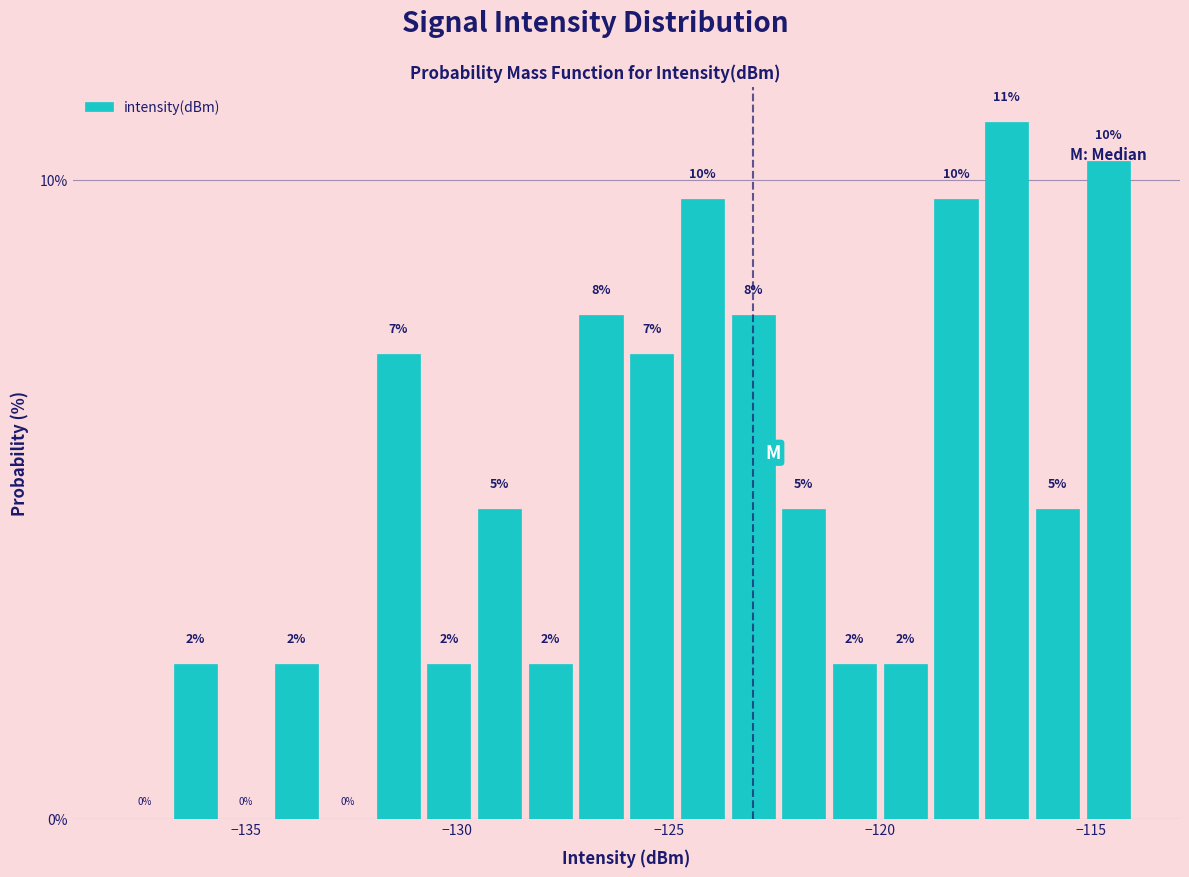

Around what value on the x-axis is the tallest bar? Give the approximate position of its centre, as read against the axis.

-117.0